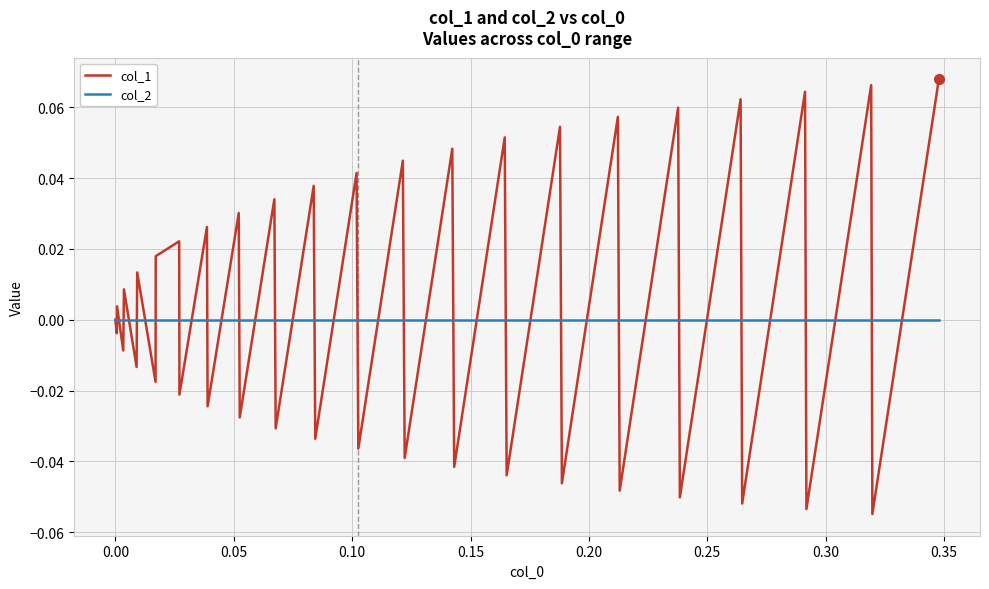

How many categories are shown in the chart?

40